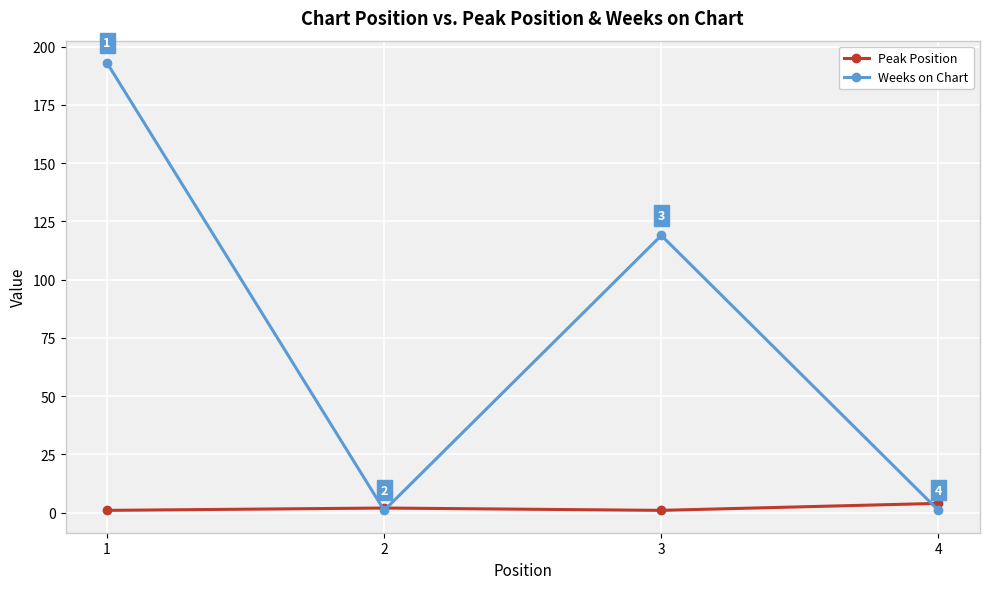

What is the value of the Peak Position point at the 3rd from the left?

1